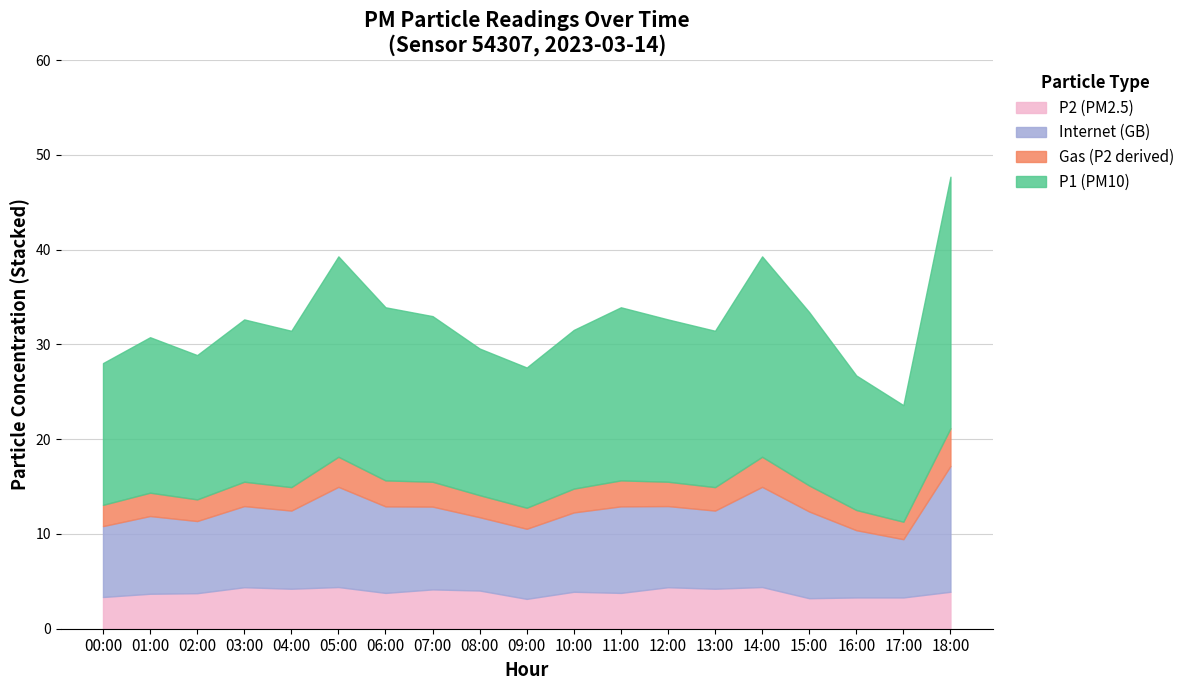

What position from the right is 14:00?

5